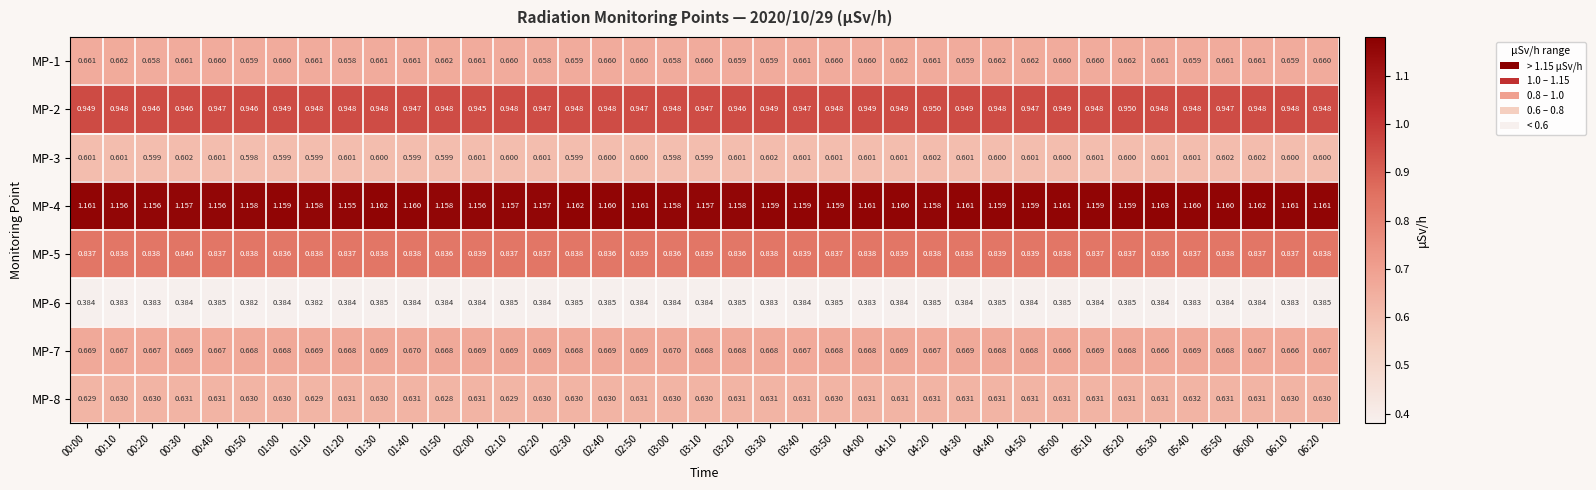

Is the value of MP-3 at 06:00 greater than the value of MP-8 at 00:40?

No